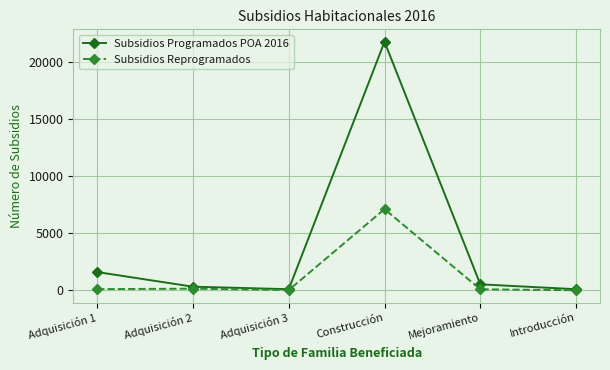

True or false: Subsidios Programados POA 2016 has more than 2 points higher than both neighbors.

False